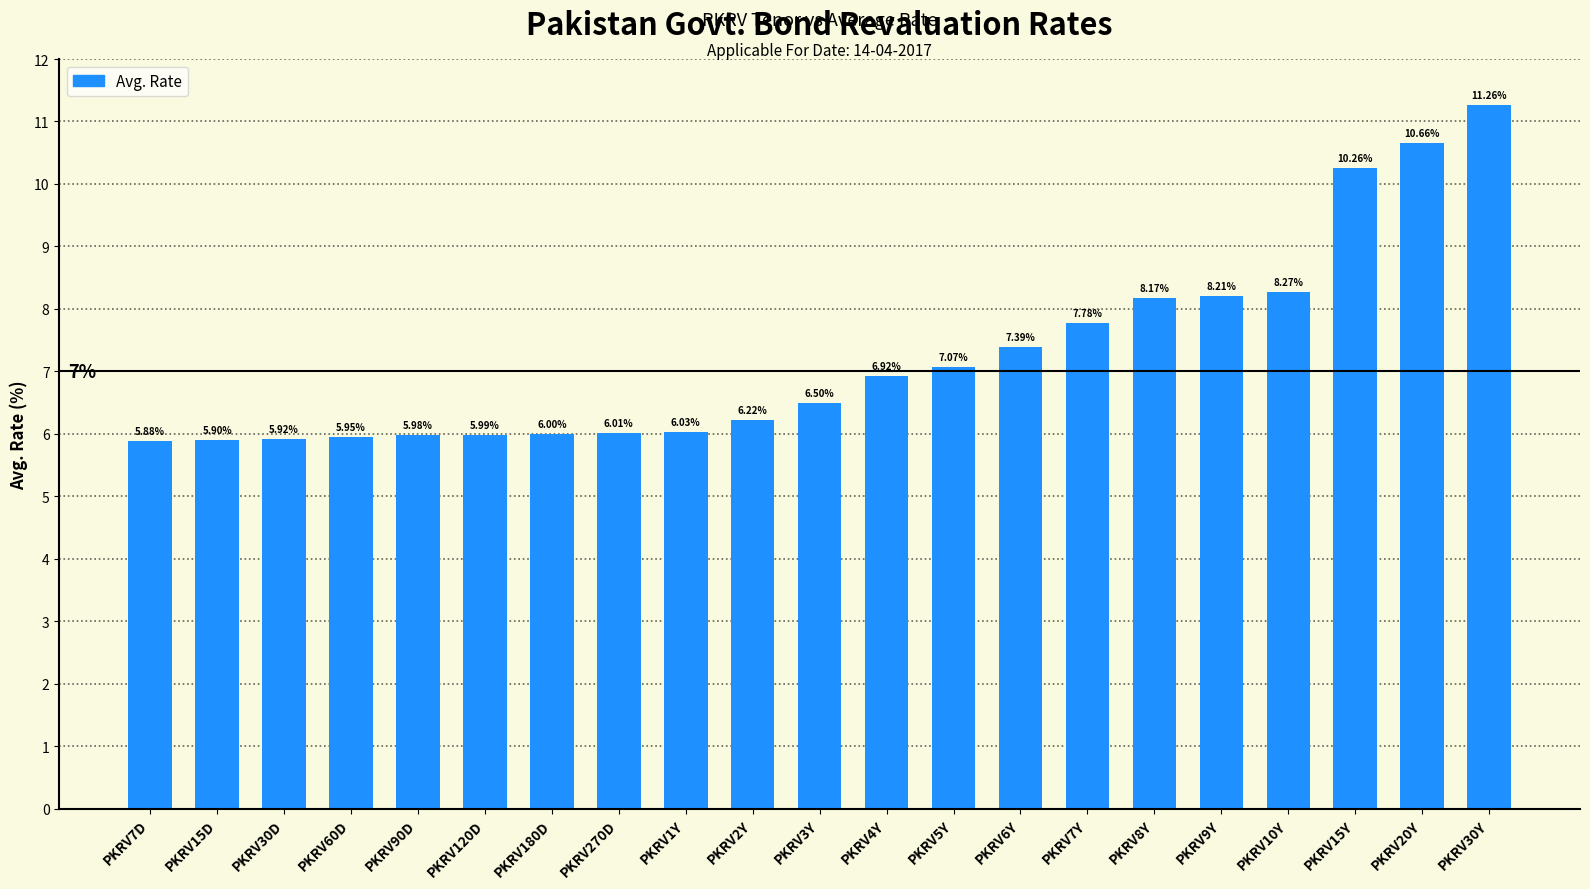

What is the change in value from PKRV180D to PKRV5Y?

+1.1